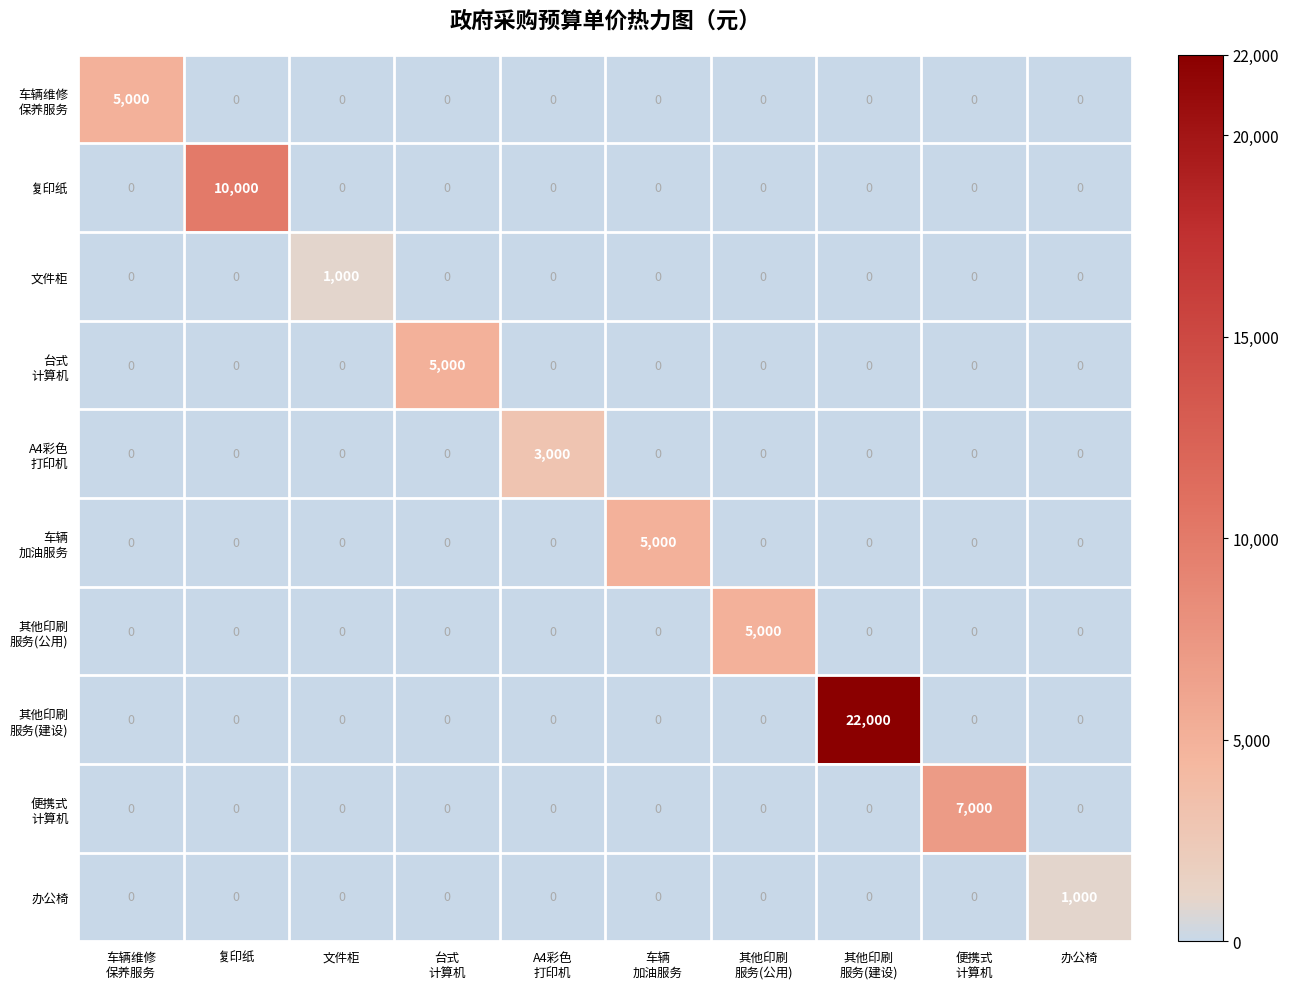

At how many categories does at least one series exceed 6018?

3